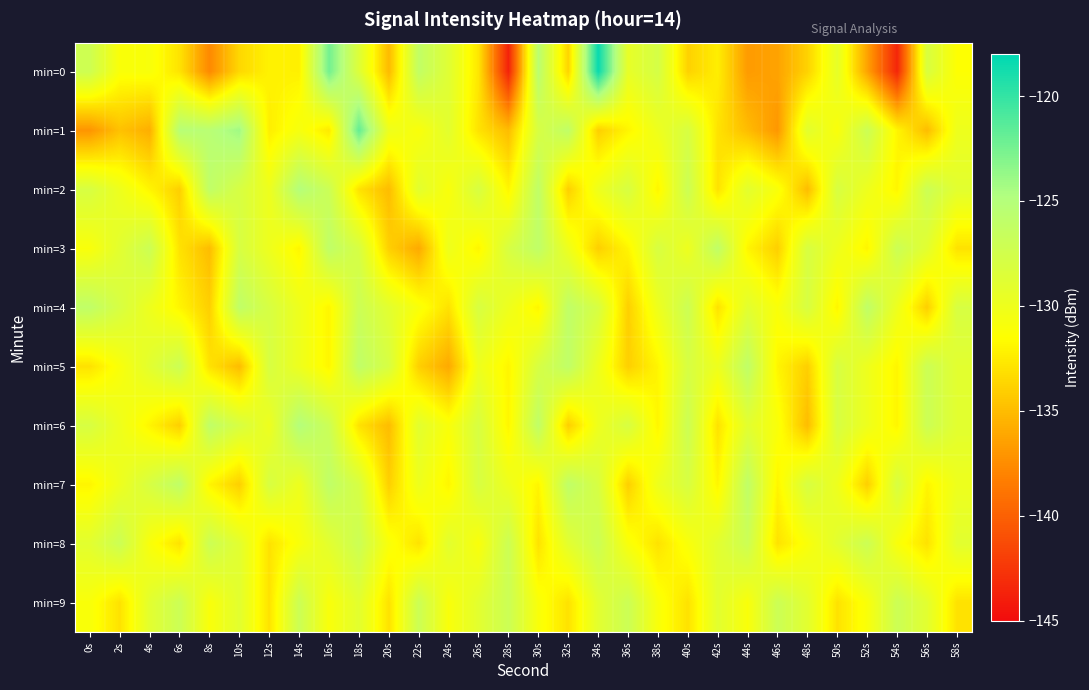

Which series changed the most between 0s and 58s?

min=1